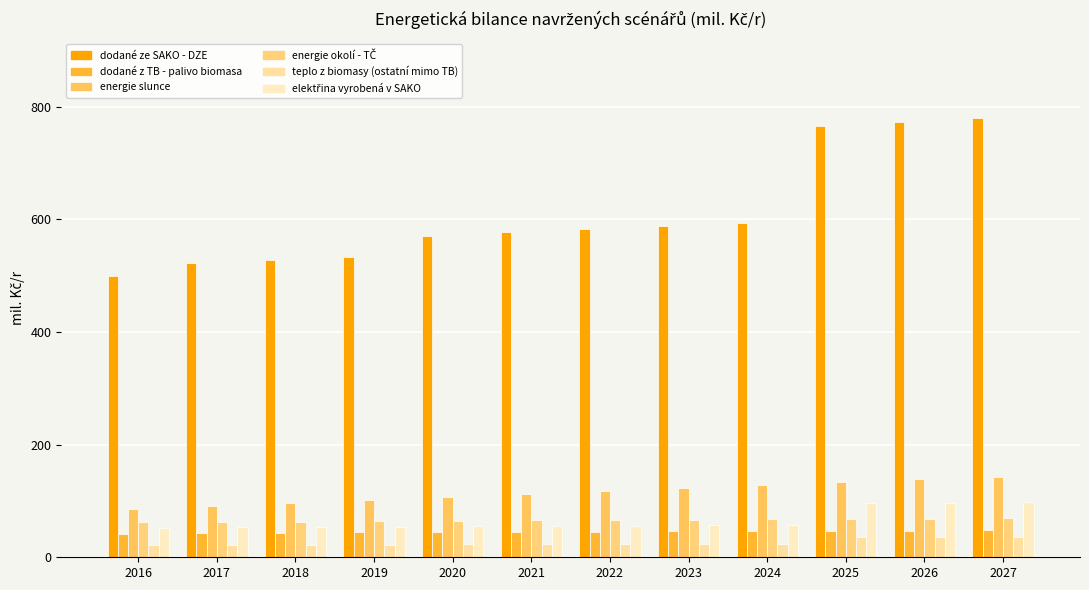

Count the number of categories in the chart.

12